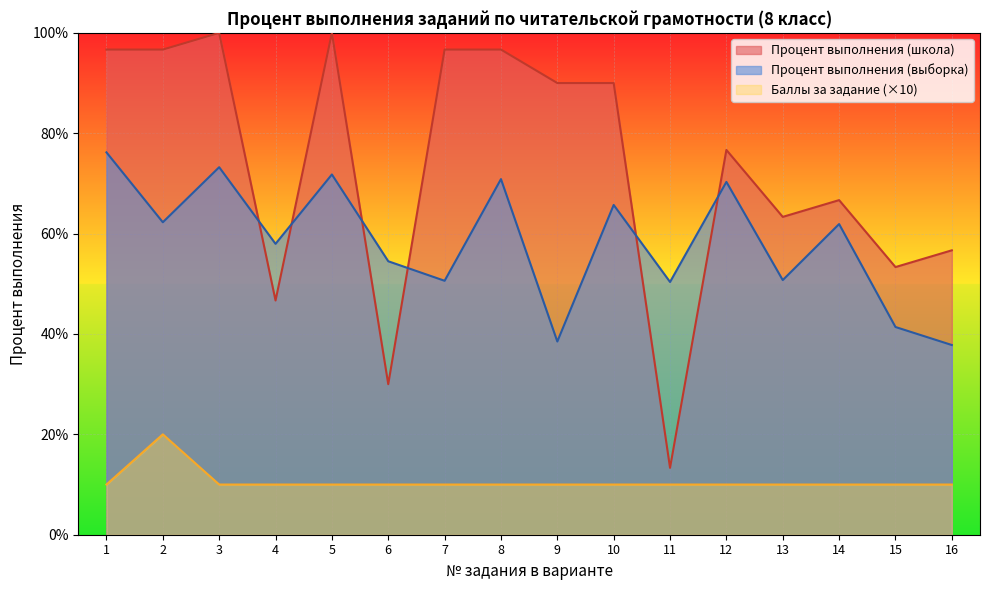

What are all the series names shown in the legend?

Процент выполнения (школа), Процент выполнения (выборка), Баллы за задание (×10)